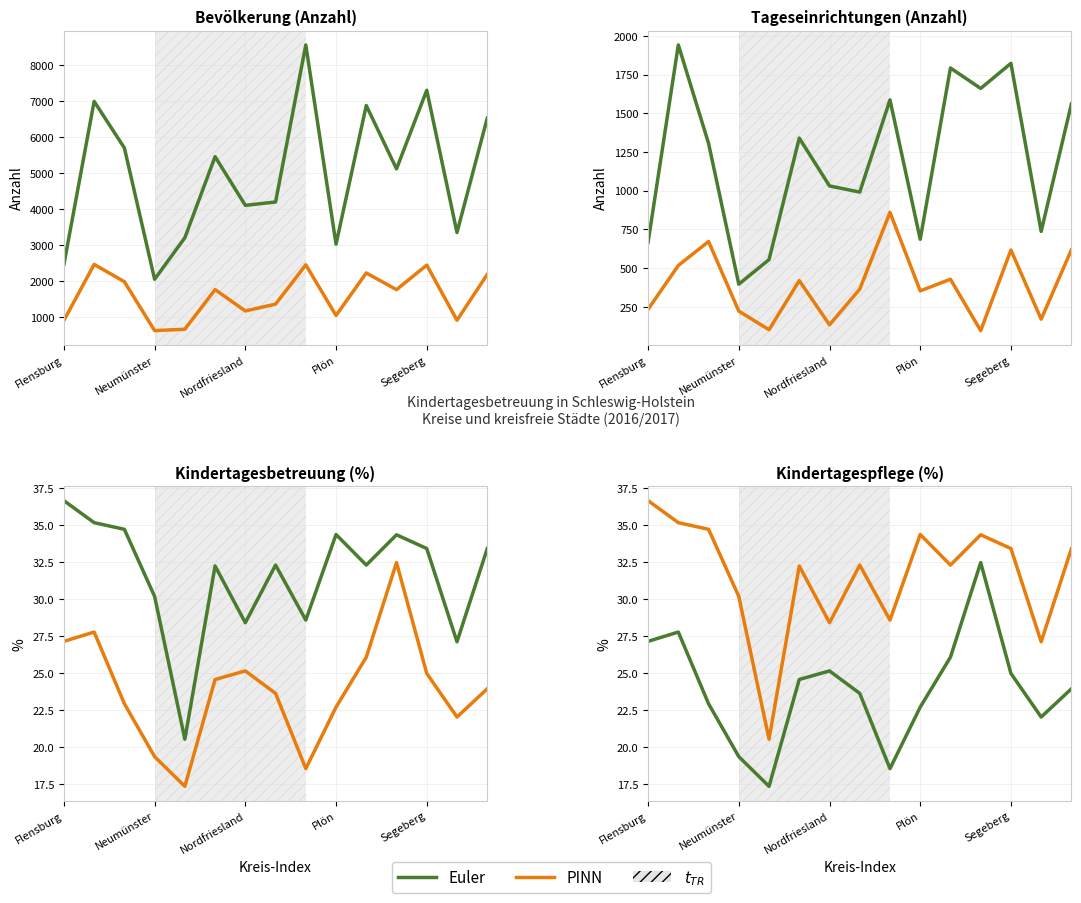

Which has a higher value, 7 or 10?

10